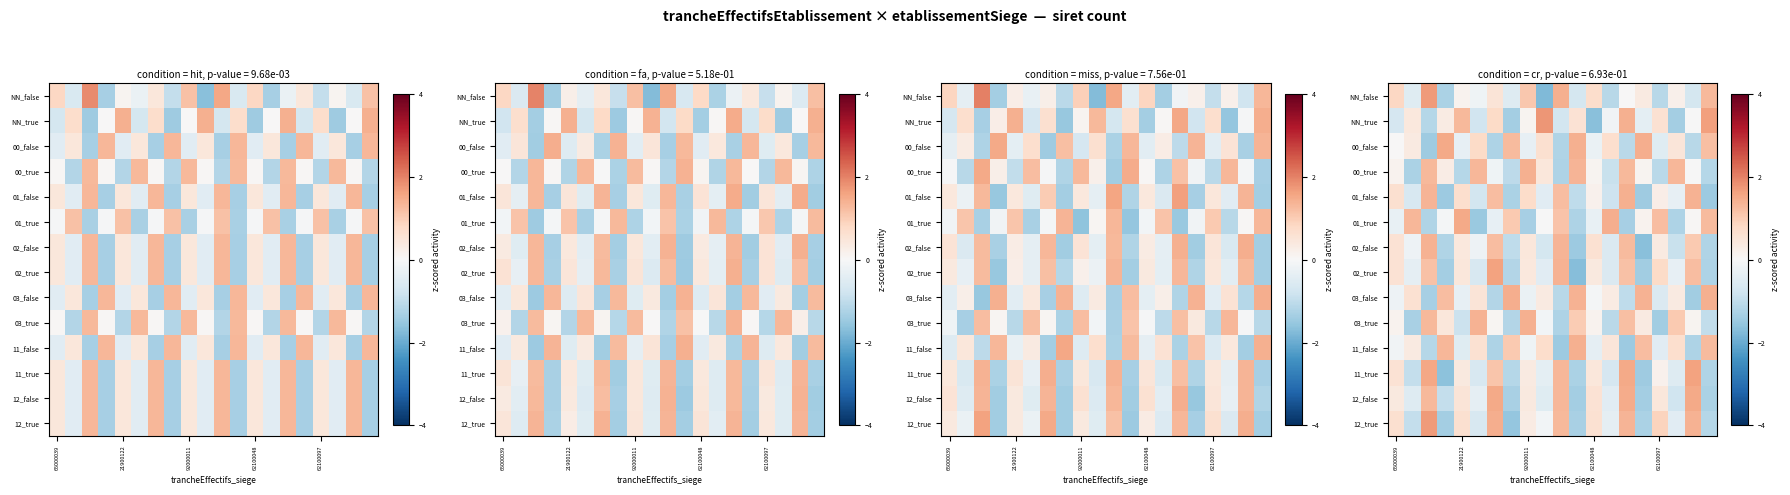

Where does the 01_false series first go above 0?

65000039